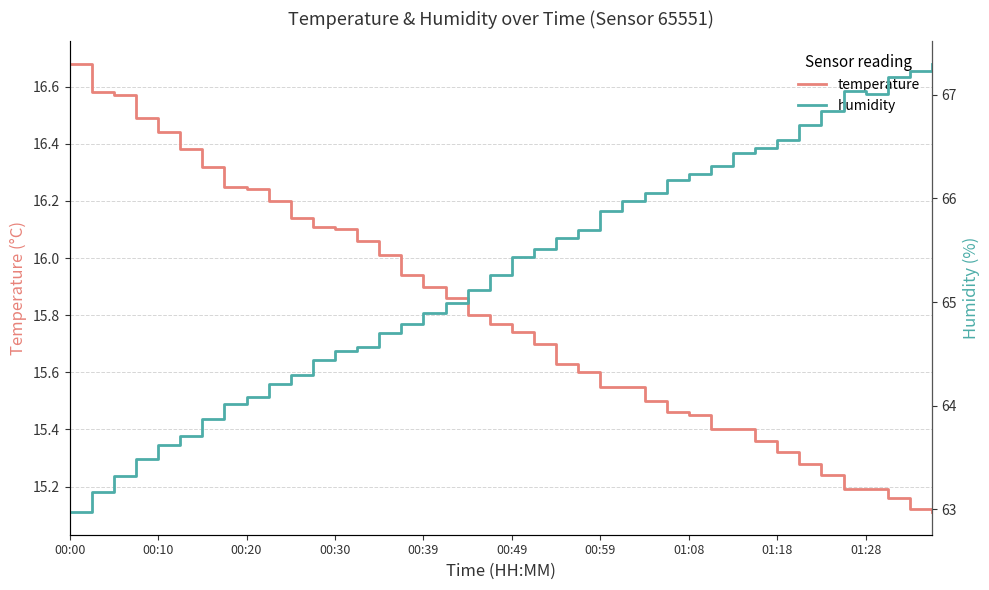

The temperature series shows 20.8 at 00:59. True or false?

False